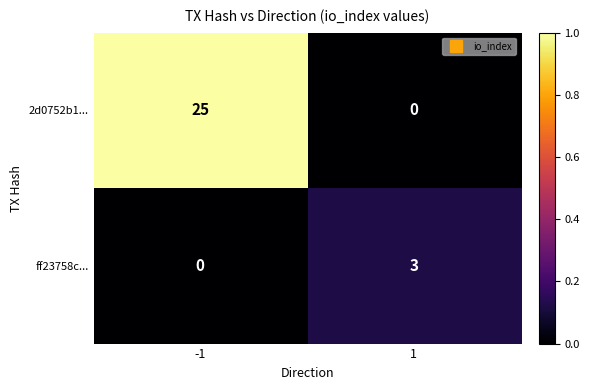

What value does the ff23758c... series have at 1?

3